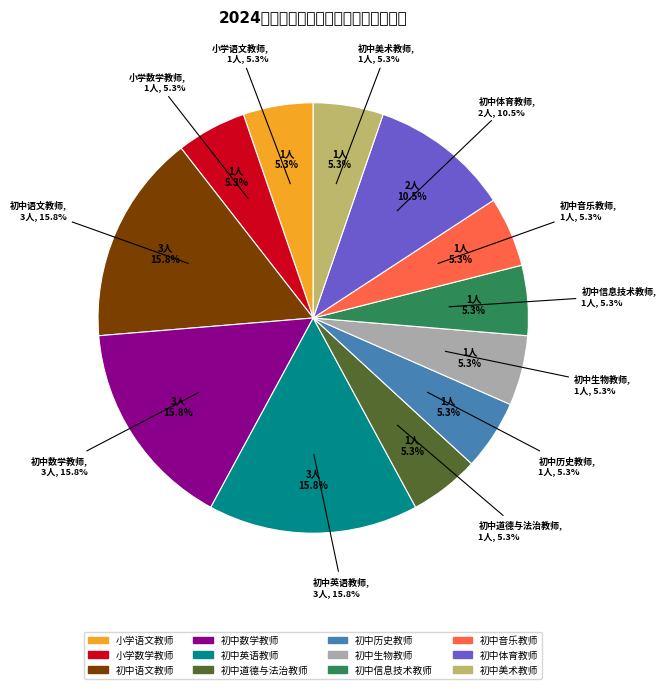

Does 初中道德与法治教师 represent more than half of the total?

No